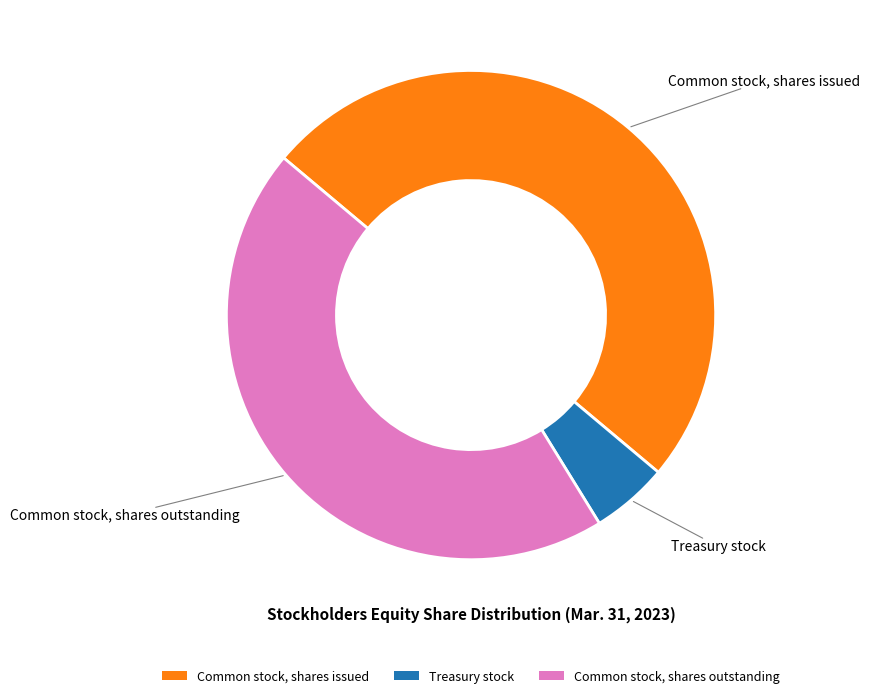

Which has a higher value, Treasury stock or Common stock, shares issued?

Common stock, shares issued